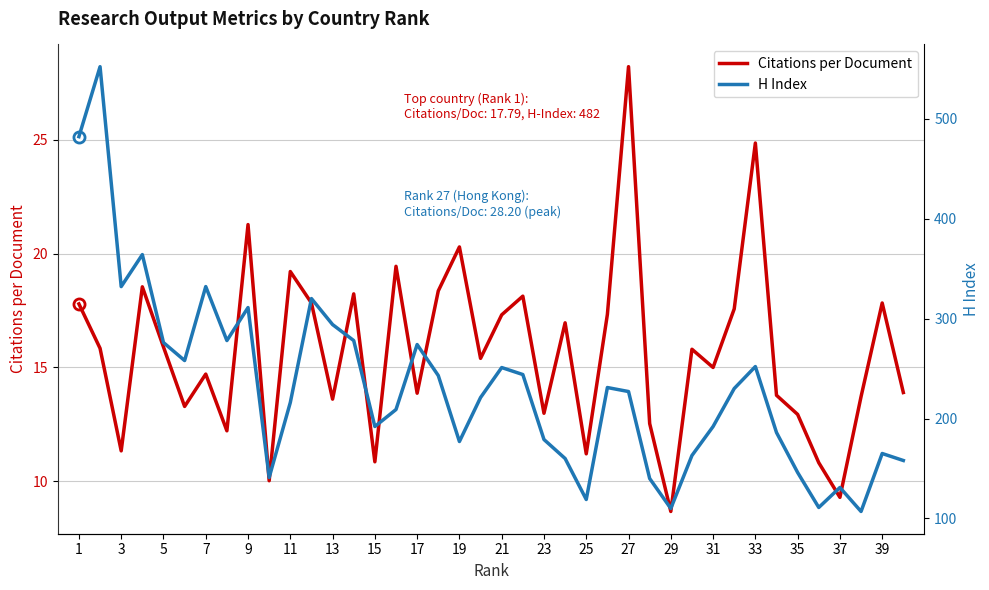

The Citations per Document series shows 6.9 at 25. True or false?

False